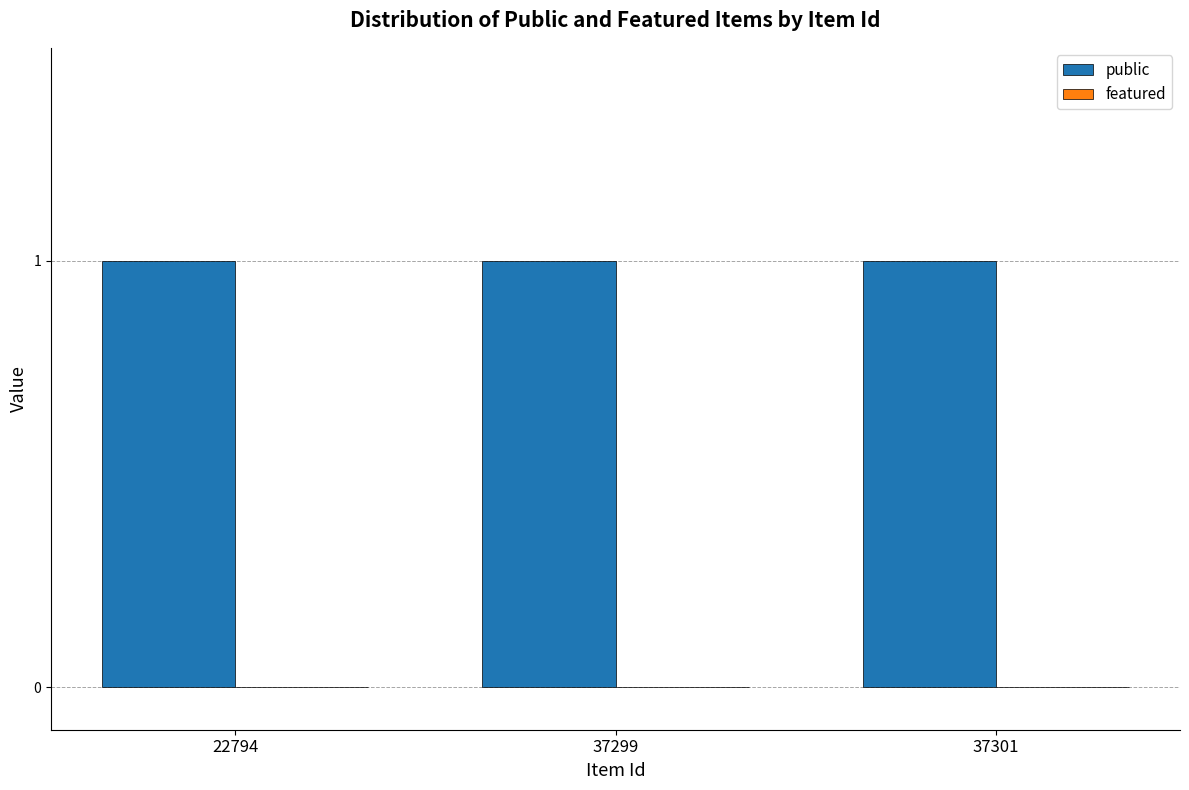

What is the total value across all series at 22794?

1